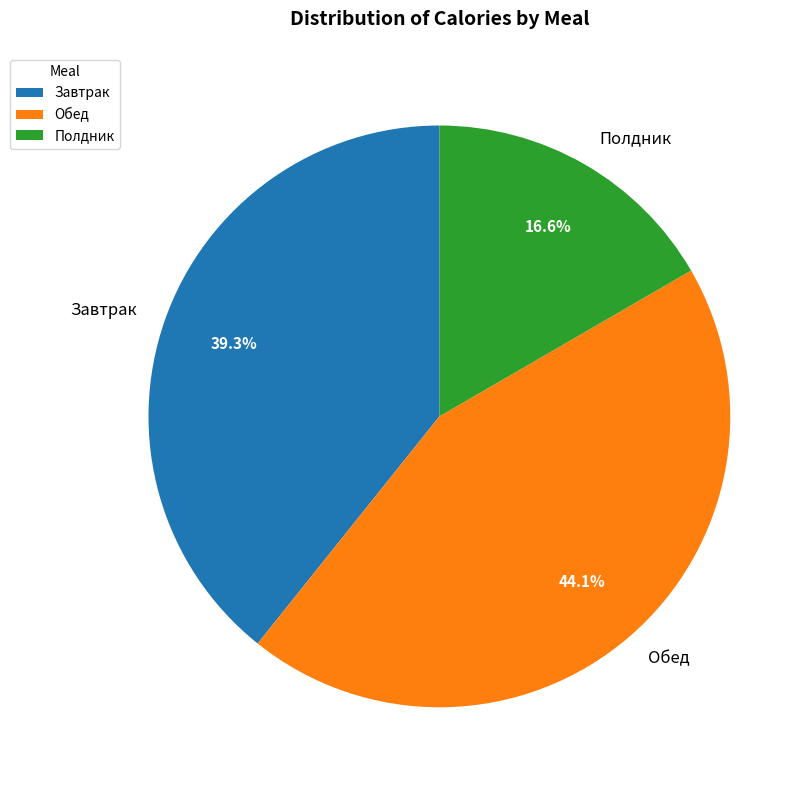

What percentage is the Полдник slice, to the nearest percent?

17%